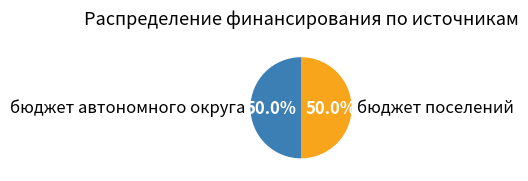

Approximately how many times larger is the value at бюджет автономного округа compared to бюджет поселений?

1.0